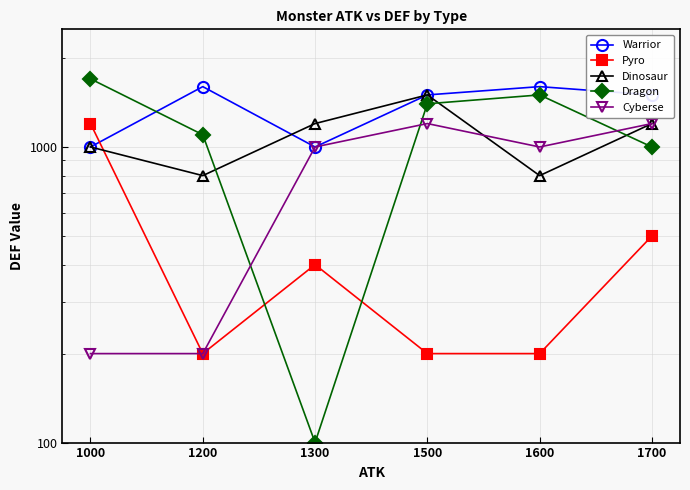

At 1700, list the series in order from largest to smallest.

Warrior, Dinosaur, Cyberse, Dragon, Pyro